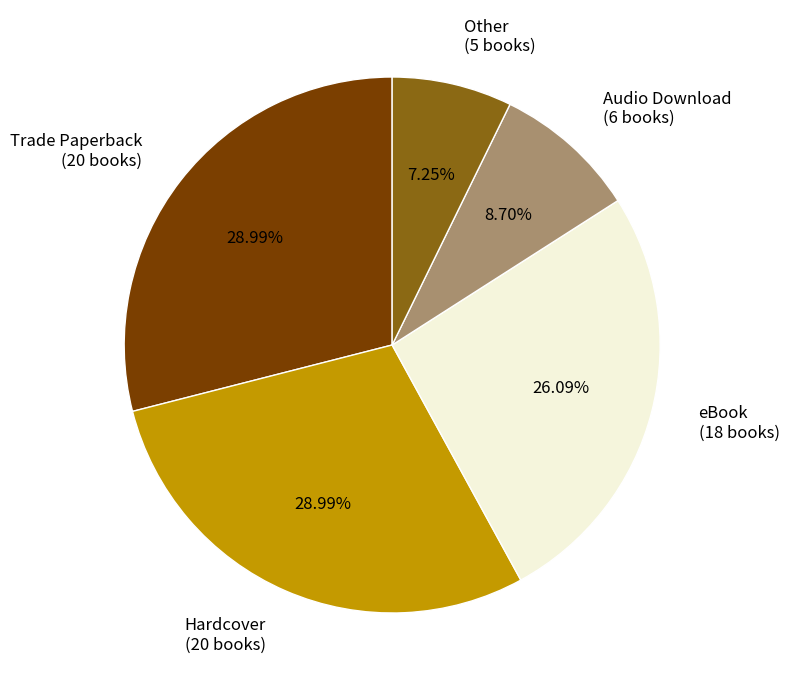

Which has a higher value, Other (5 books) or Trade Paperback (20 books)?

Trade Paperback (20 books)